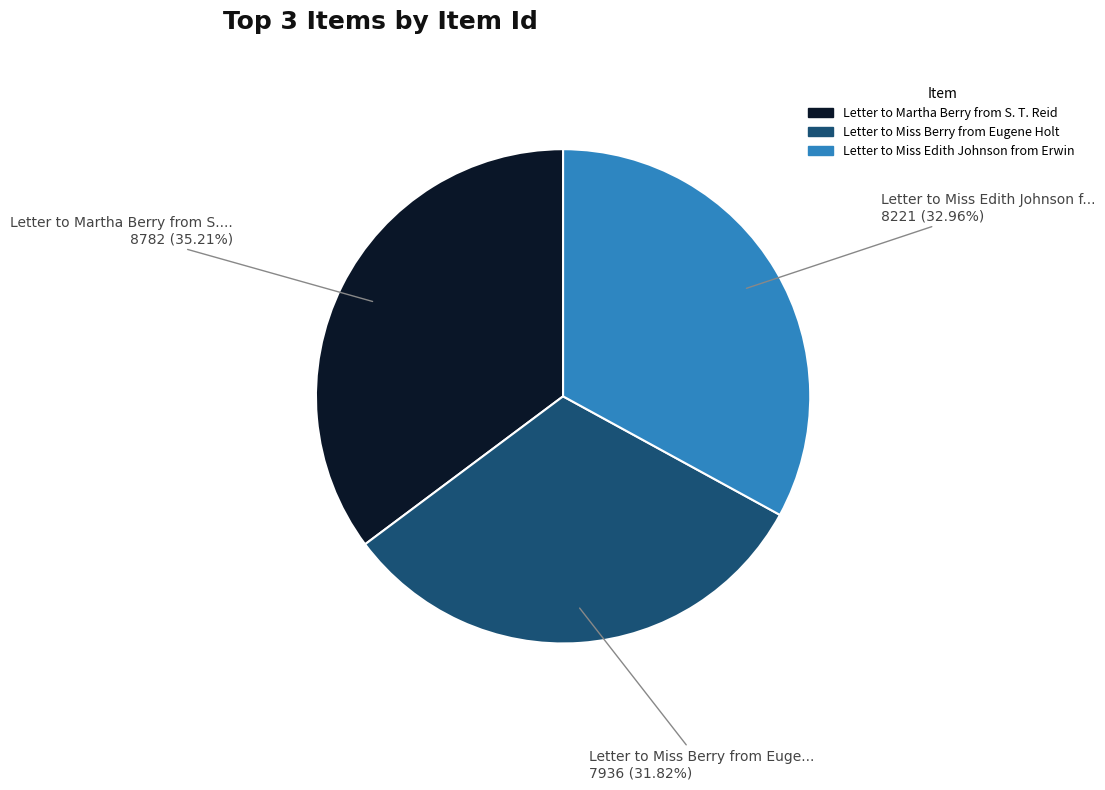

Is there a majority slice in this chart?

No